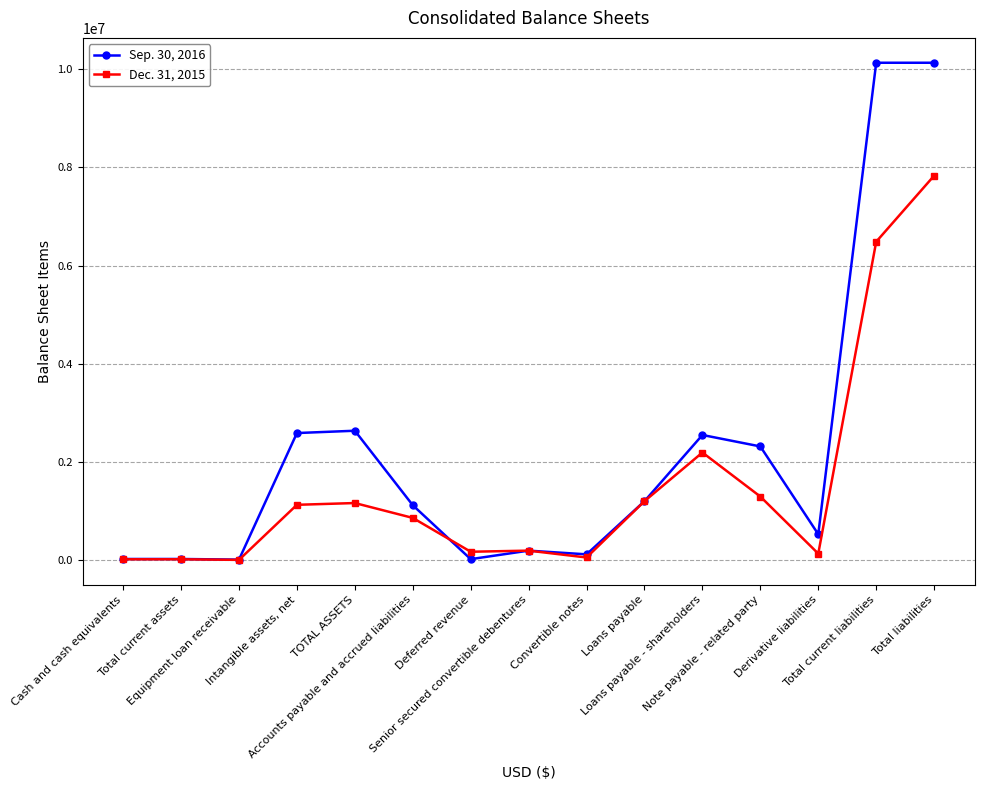

What is the minimum value shown in the chart?

12000